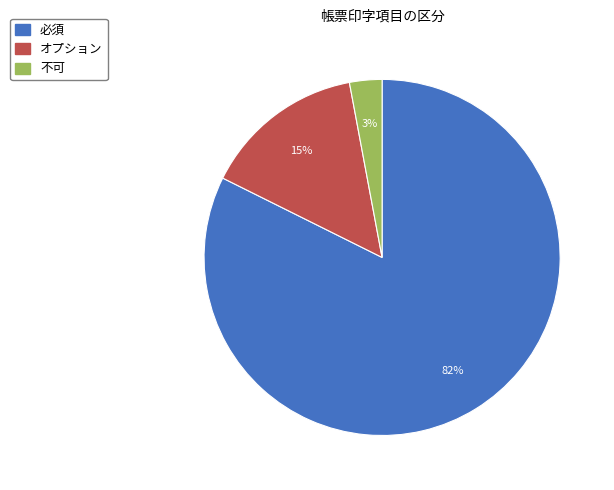

Which has a higher value, 不可 or オプション?

オプション